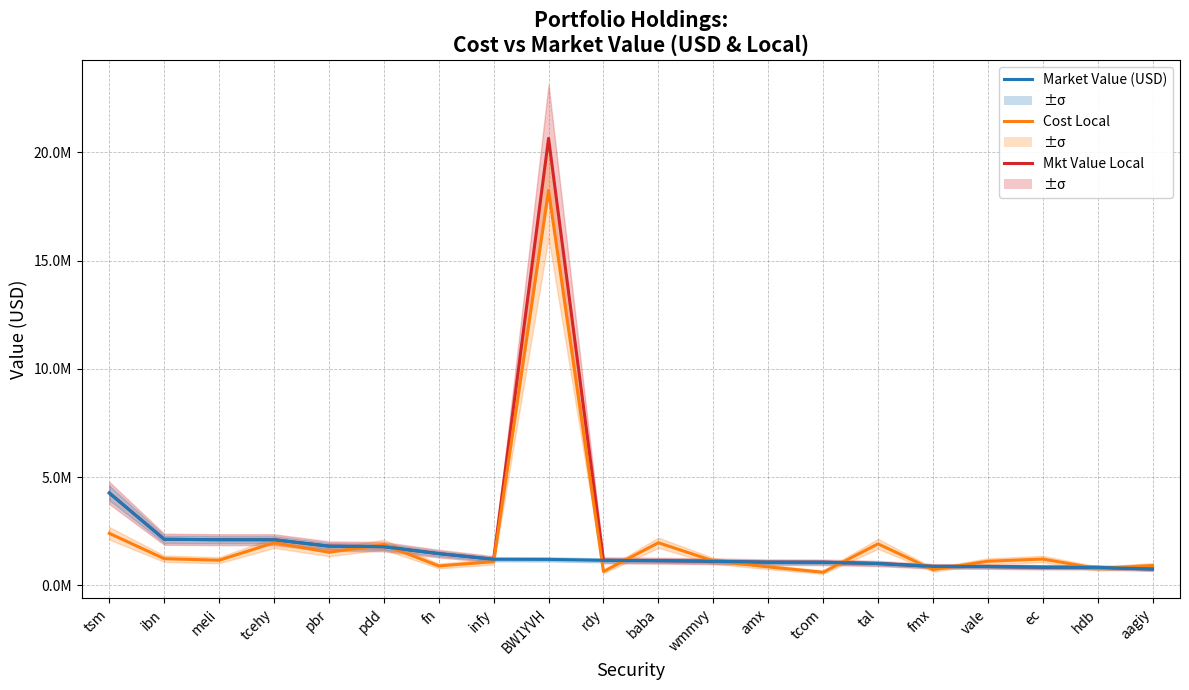

True or false: Mkt Value Local and Market Value (USD) cross at least once.

False